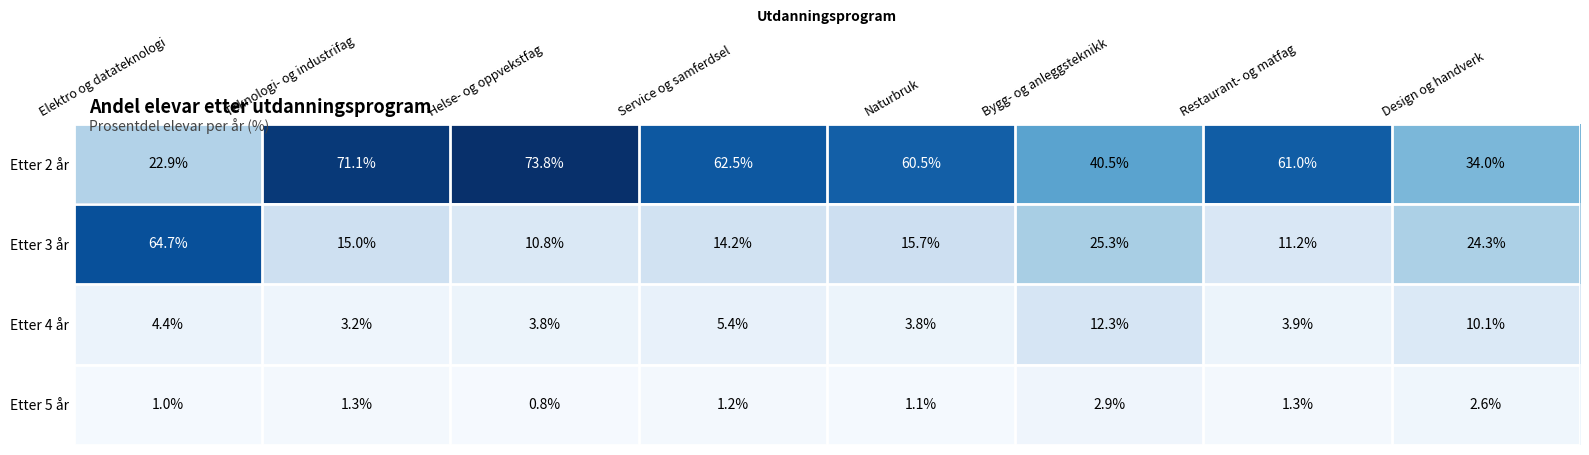

The Etter 2 år series shows 82.4 at Naturbruk. True or false?

False